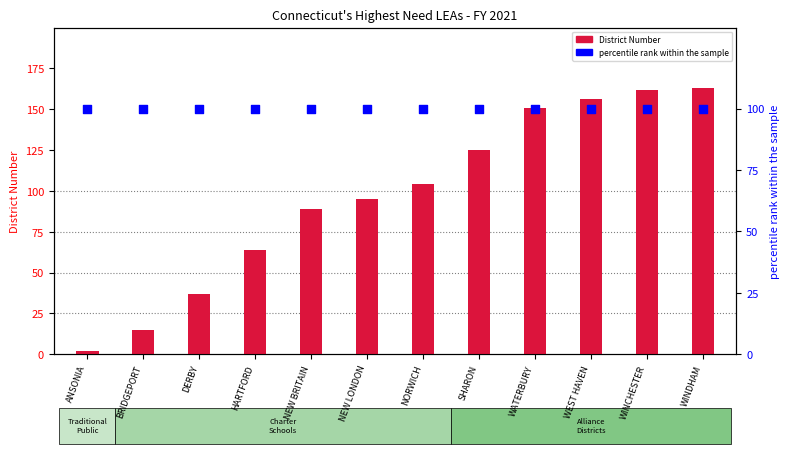

At which category is the sum across all series the highest?

WINDHAM